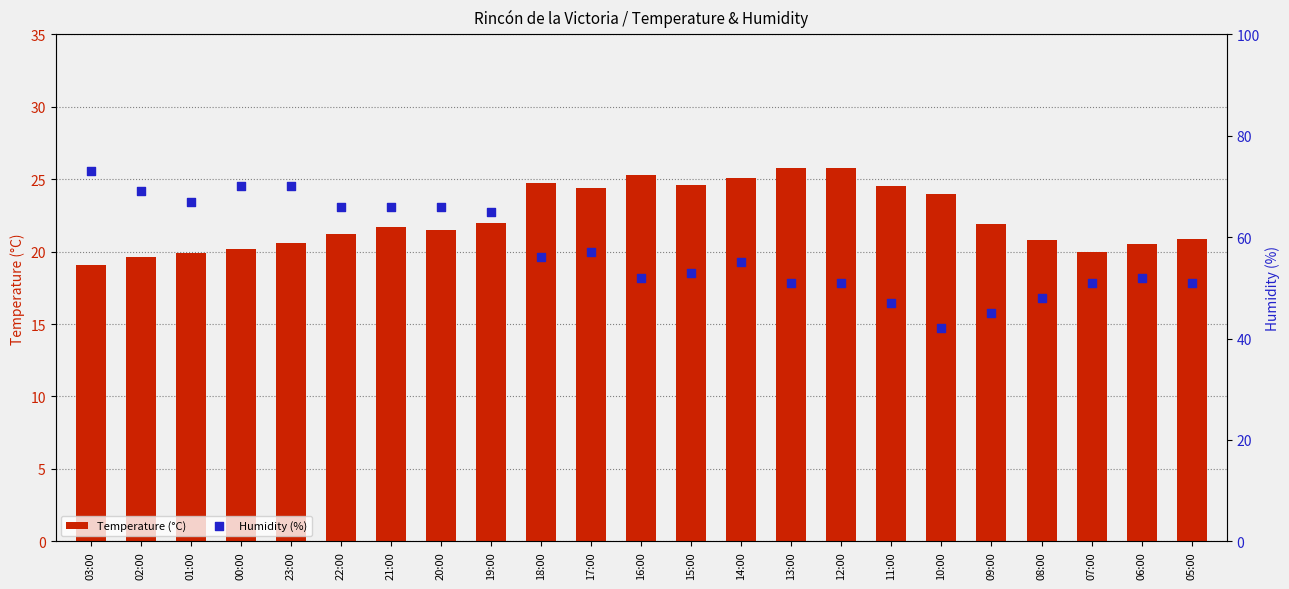

Which series contains the highest Y value?

Humidity (%)